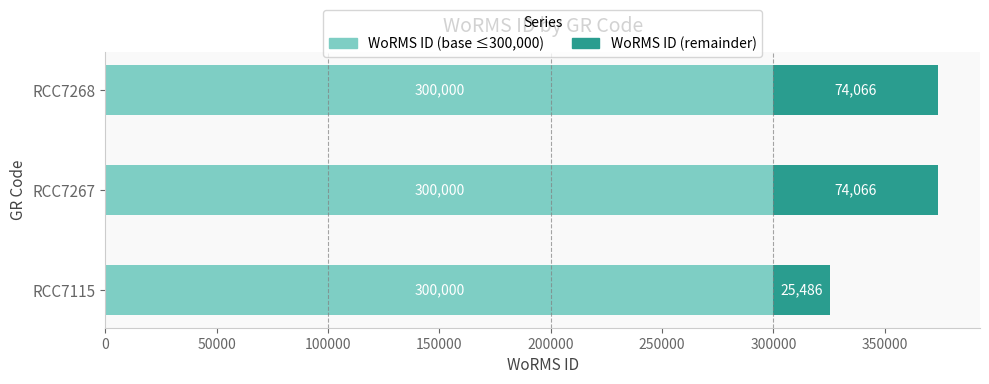

What is the total value across all series at RCC7115?

325486